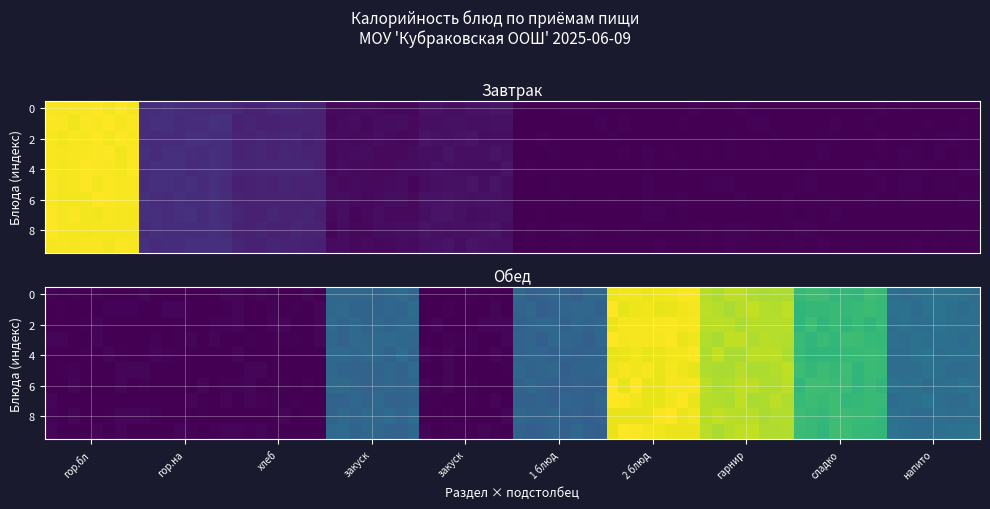

At how many categories does at least one series exceed 386?

1